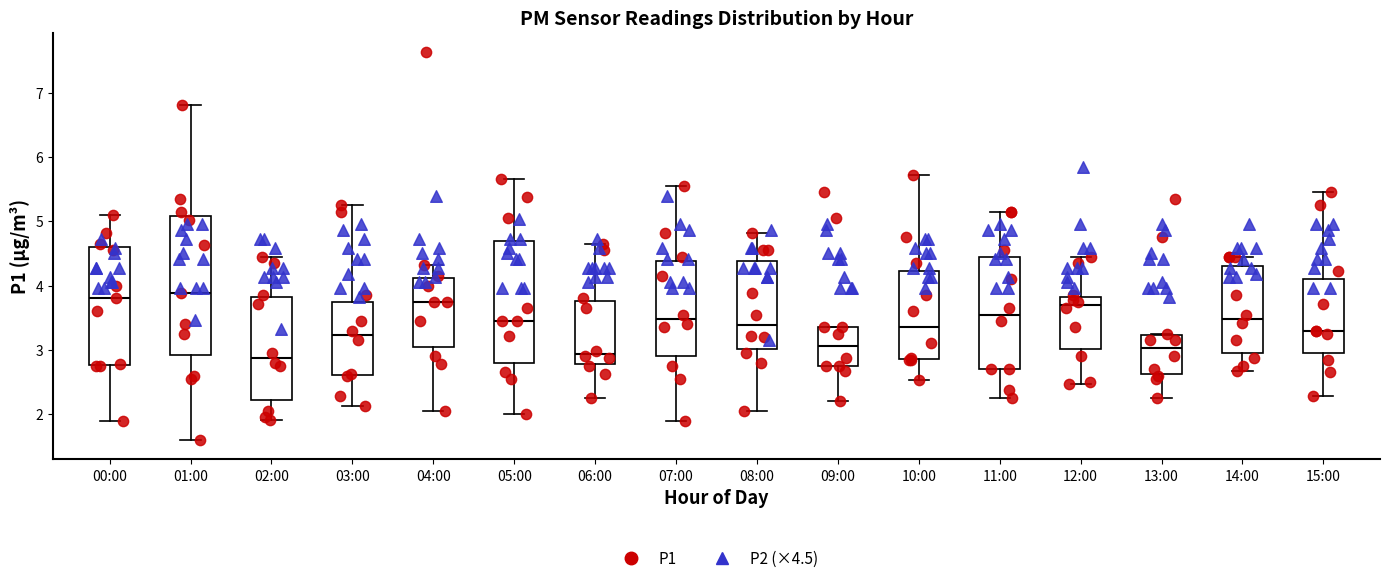

Reading left to right, read every box against the y-axis: the position of its median line, the range the box covers, and the ends of its whiskers. The values are not printed on the chart, so give them approximately, as read against the axis.

00:00: median 3.8, box 2.8 to 4.6, whiskers 1.9 to 5.1
01:00: median 3.9, box 2.9 to 5.1, whiskers 1.6 to 6.8
02:00: median 2.9, box 2.2 to 3.8, whiskers 1.9 to 4.5
03:00: median 3.2, box 2.6 to 3.8, whiskers 2.1 to 5.3
04:00: median 3.8, box 3.0 to 4.1, whiskers 2.1 to 4.3
05:00: median 3.5, box 2.8 to 4.7, whiskers 2.0 to 5.7
06:00: median 2.9, box 2.8 to 3.8, whiskers 2.3 to 4.7
07:00: median 3.5, box 2.9 to 4.4, whiskers 1.9 to 5.6
08:00: median 3.4, box 3.0 to 4.4, whiskers 2.1 to 4.8
09:00: median 3.1, box 2.8 to 3.4, whiskers 2.2 to 3.4
10:00: median 3.4, box 2.9 to 4.2, whiskers 2.5 to 5.7
11:00: median 3.6, box 2.7 to 4.4, whiskers 2.3 to 5.2
12:00: median 3.7, box 3.0 to 3.8, whiskers 2.5 to 4.5
13:00: median 3.0, box 2.6 to 3.2, whiskers 2.3 to 3.3
14:00: median 3.5, box 2.9 to 4.3, whiskers 2.7 to 4.5
15:00: median 3.3, box 3.0 to 4.1, whiskers 2.3 to 5.5